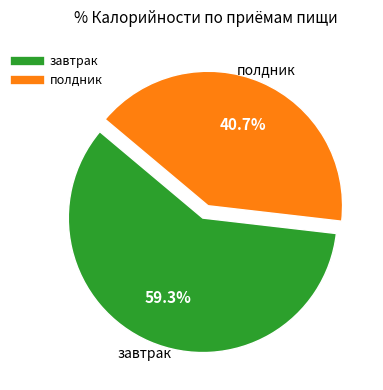

Which slice represents more than half of the pie?

завтрак